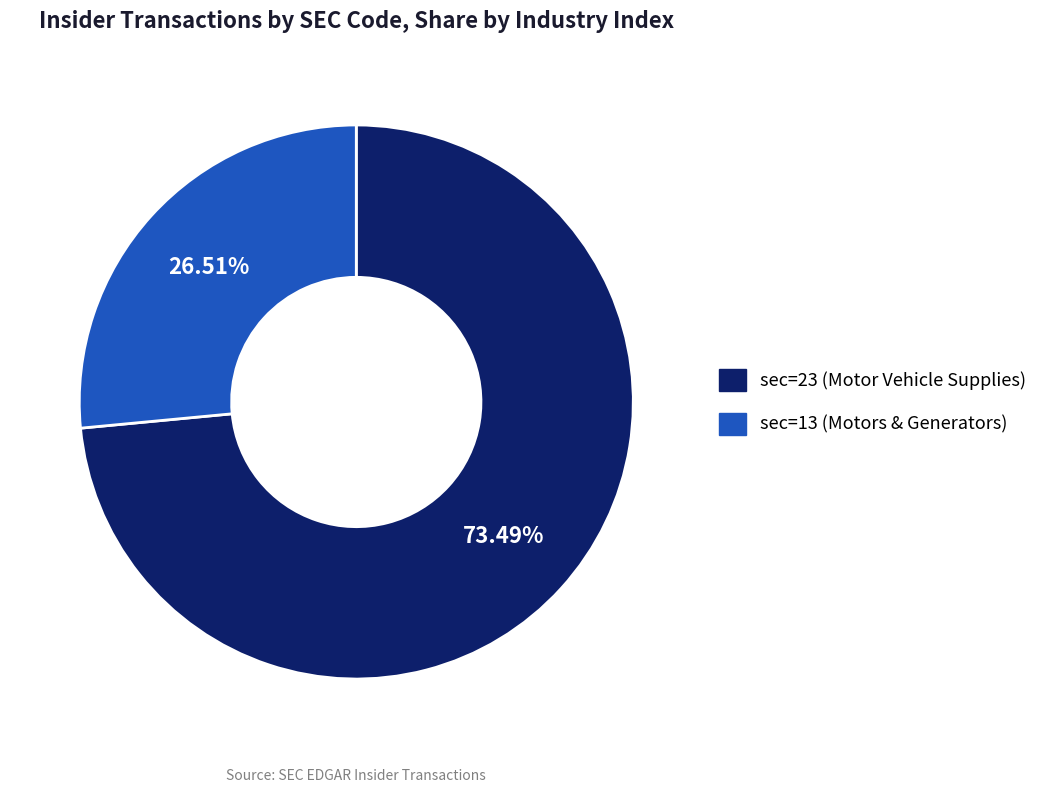

Is the sum of sec=23 (Motor Vehicle Supplies) and sec=13 (Motors & Generators) greater than half?

Yes